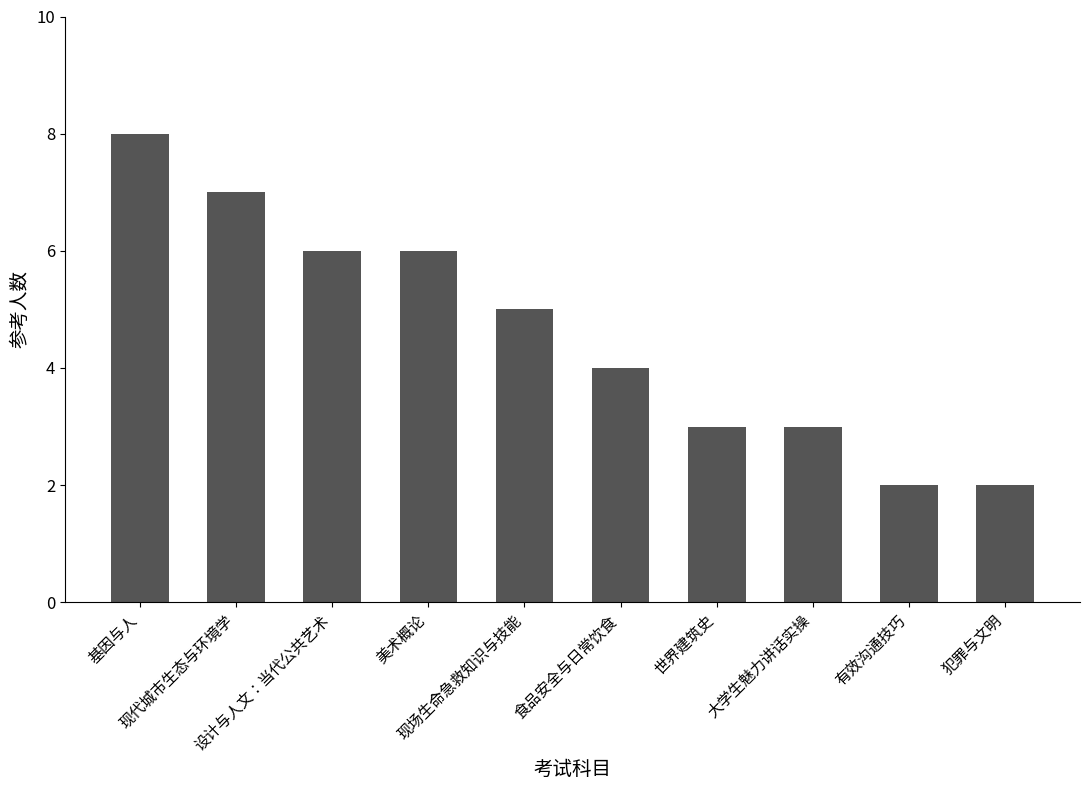

True or false: the data shows 4 at 大学生魅力讲话实操.

False